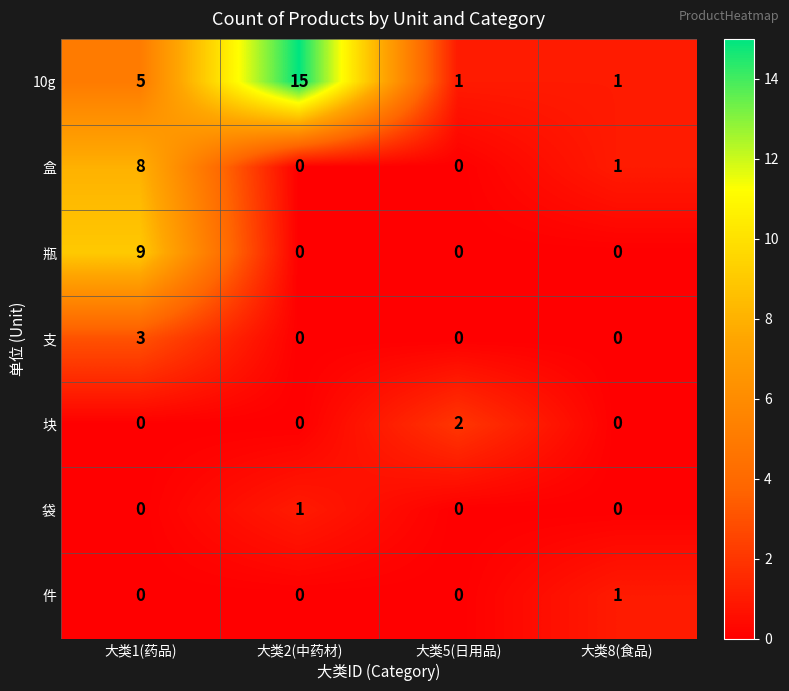

At how many categories does at least one series exceed 3?

2